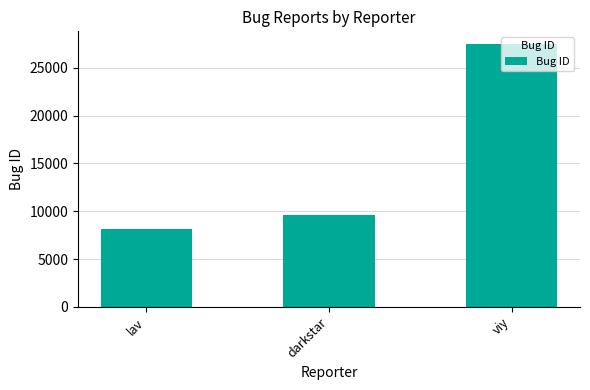

What value does the data have at viy, to the nearest 100?

27400